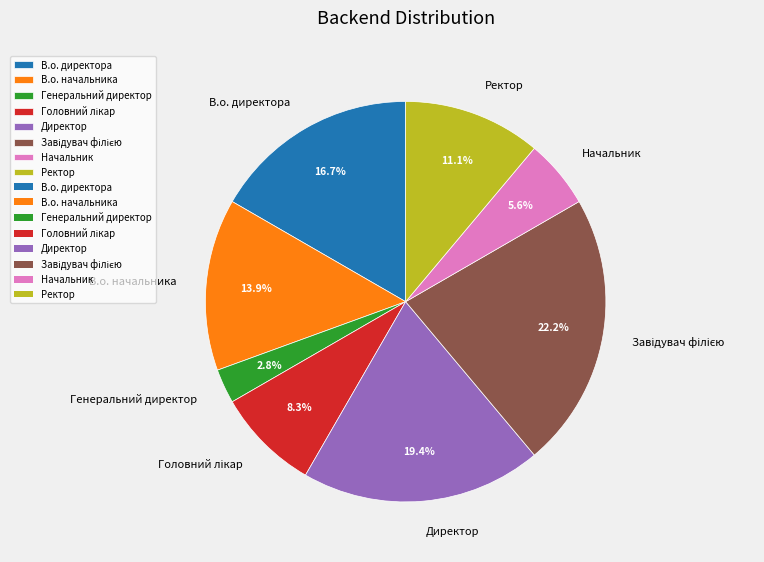

Which slice is the smallest?

Генеральний директор